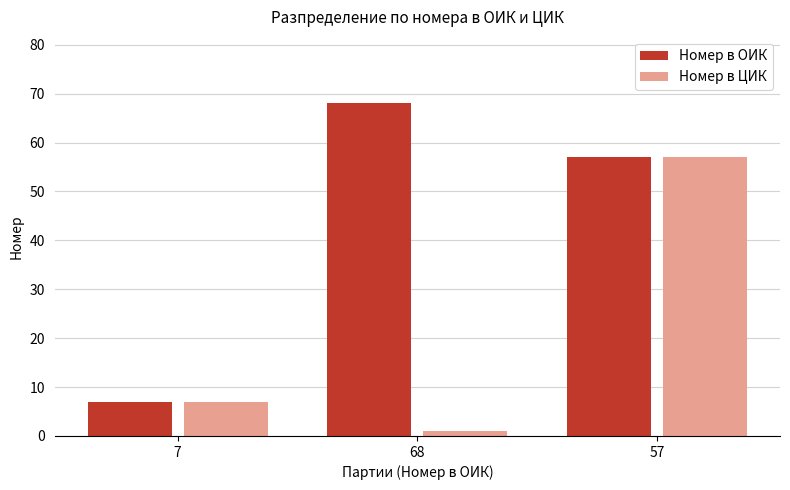

Rank the series by their average value, from highest to lowest.

Номер в ОИК, Номер в ЦИК